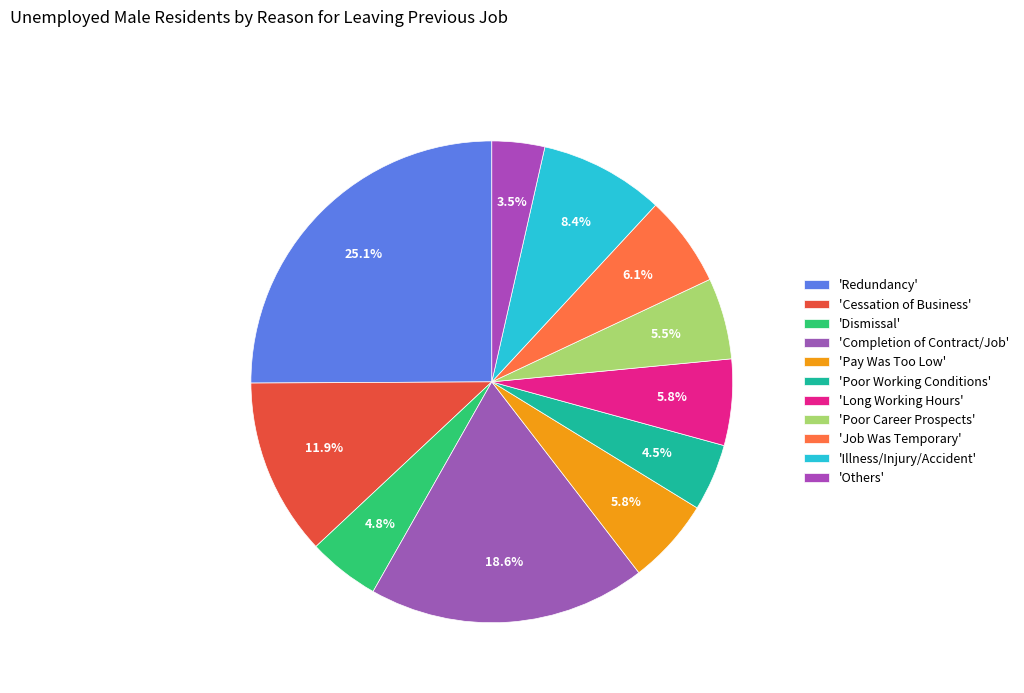

Which category has the biggest portion of the pie?

Redundancy